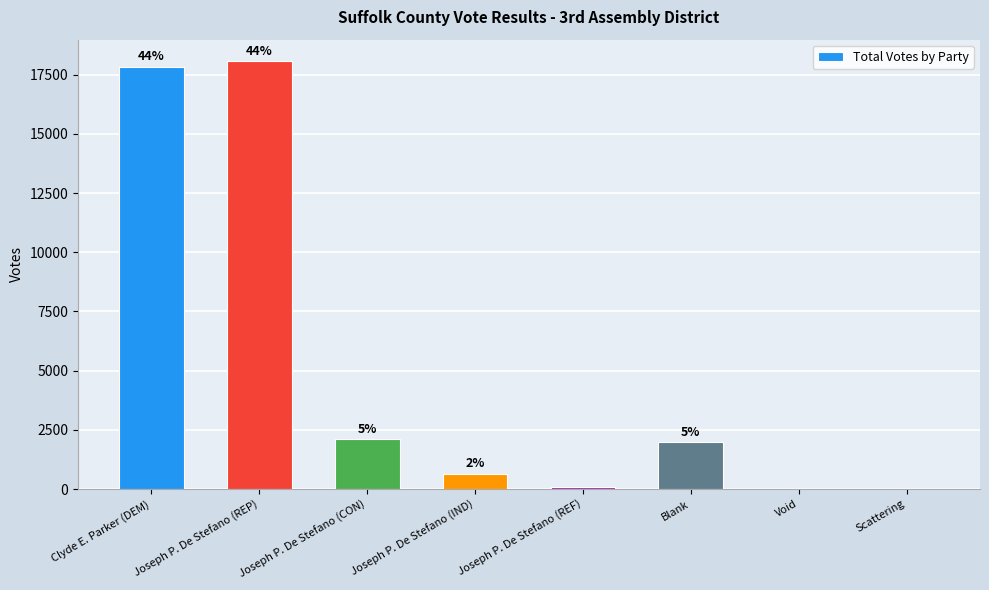

What is the change in value from Clyde E. Parker (DEM) to Joseph P. De Stefano (REF)?

-17718